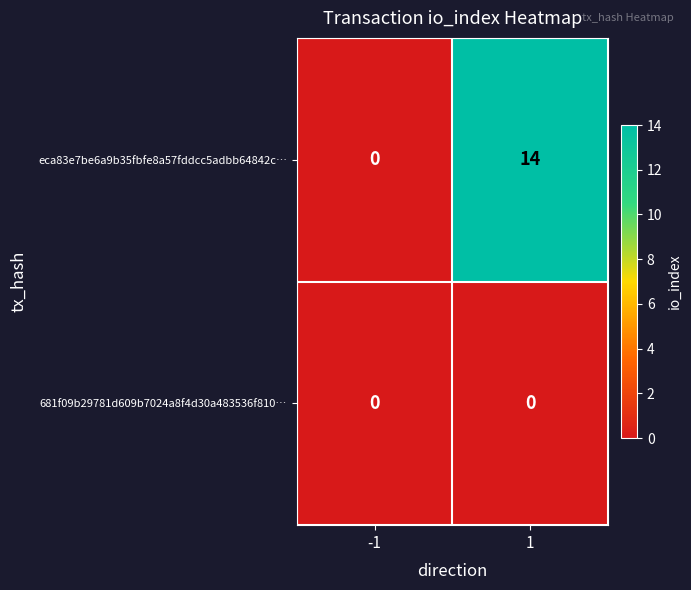

What is the difference between the highest and lowest values at 1?

14